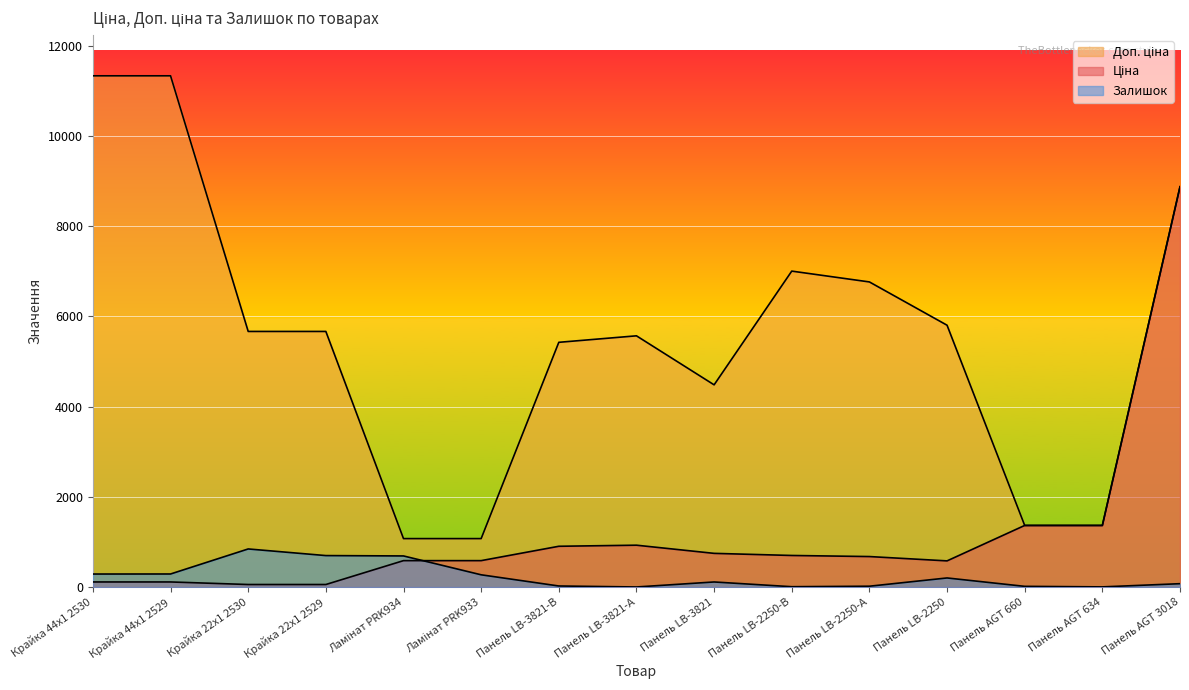

Reading left to right, extract all data points from this chart.

Ціна: Крайка 44x1 2530=113.3	Крайка 44x1 2529=113.3	Крайка 22x1 2530=56.7	Крайка 22x1 2529=56.7	Ламінат PRK934=586.0	Ламінат PRK933=586.0	Панель LB-3821-В=904.3	Панель LB-3821-А=928.3	Панель LB-3821=747.2	Панель LB-2250-В=700.4	Панель LB-2250-А=676.4	Панель LB-2250=580.5	Панель AGT 660=1366.3	Панель AGT 634=1366.3	Панель AGT 3018=8874.6
Доп. ціна: Крайка 44x1 2530=11334.0	Крайка 44x1 2529=11334.0	Крайка 22x1 2530=5667.0	Крайка 22x1 2529=5667.0	Ламінат PRK934=1074.5	Ламінат PRK933=1074.5	Панель LB-3821-В=5425.9	Панель LB-3821-А=5569.9	Панель LB-3821=4483.2	Панель LB-2250-В=7004.3	Панель LB-2250-А=6764.4	Панель LB-2250=5804.9	Панель AGT 660=1366.0	Панель AGT 634=1366.0	Панель AGT 3018=8874.6
Залишок: Крайка 44x1 2530=289.0	Крайка 44x1 2529=290.0	Крайка 22x1 2530=845.0	Крайка 22x1 2529=698.0	Ламінат PRK934=690.0	Ламінат PRK933=272.0	Панель LB-3821-В=24.0	Панель LB-3821-А=2.0	Панель LB-3821=113.0	Панель LB-2250-В=8.0	Панель LB-2250-А=19.0	Панель LB-2250=202.0	Панель AGT 660=16.0	Панель AGT 634=4.0	Панель AGT 3018=75.0